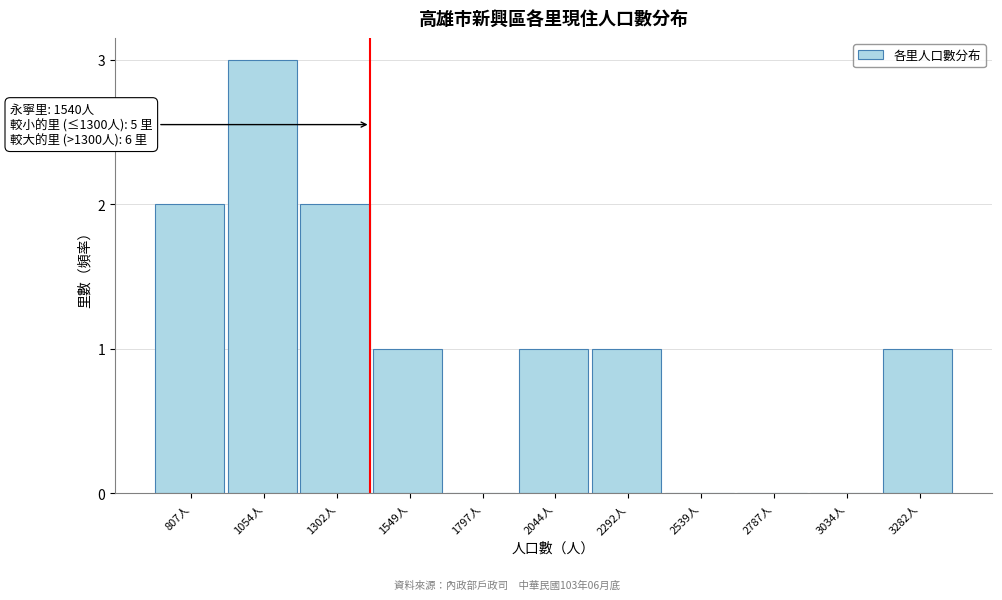

Reading left to right, transcribe all the data shown in this chart.

807人=2	1054人=3	1302人=2	1549人=1	1797人=0	2044人=1	2292人=1	2539人=0	2787人=0	3034人=0	3282人=1